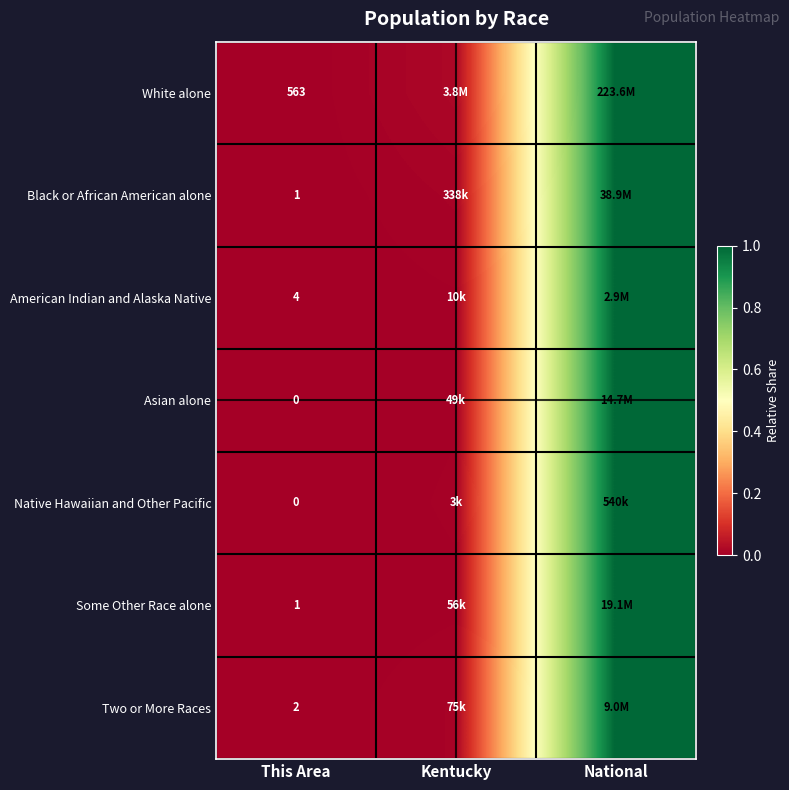

How many data points does each series have?

3